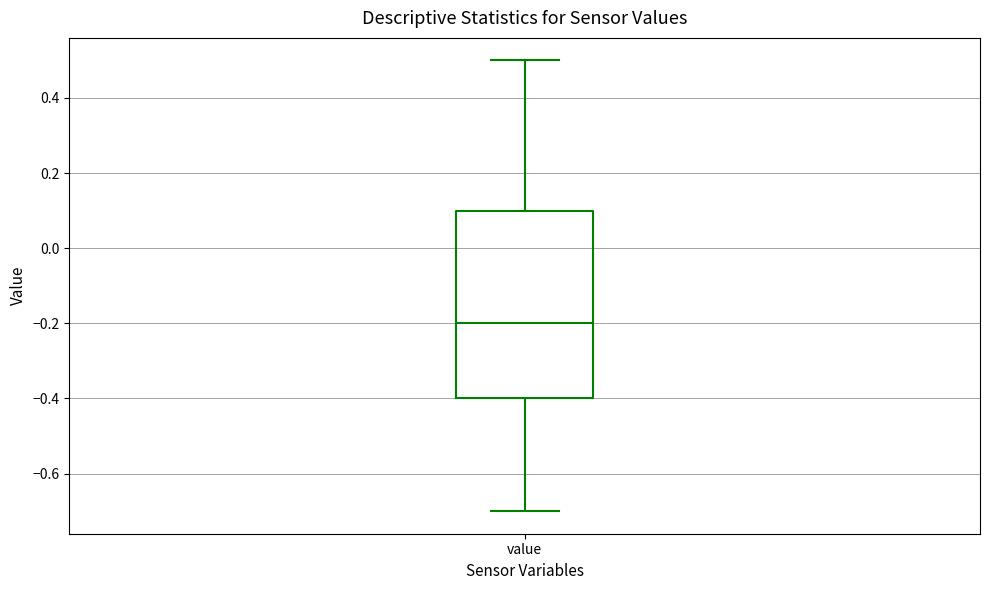

Transcribe this box plot: give where the median line is, the range the box spans, and where the two whiskers end, as read against the y-axis. The values are not printed on the chart, so give them approximately, as read against the axis.

median -0.2, box -0.4 to 0.1, whiskers -0.7 to 0.5